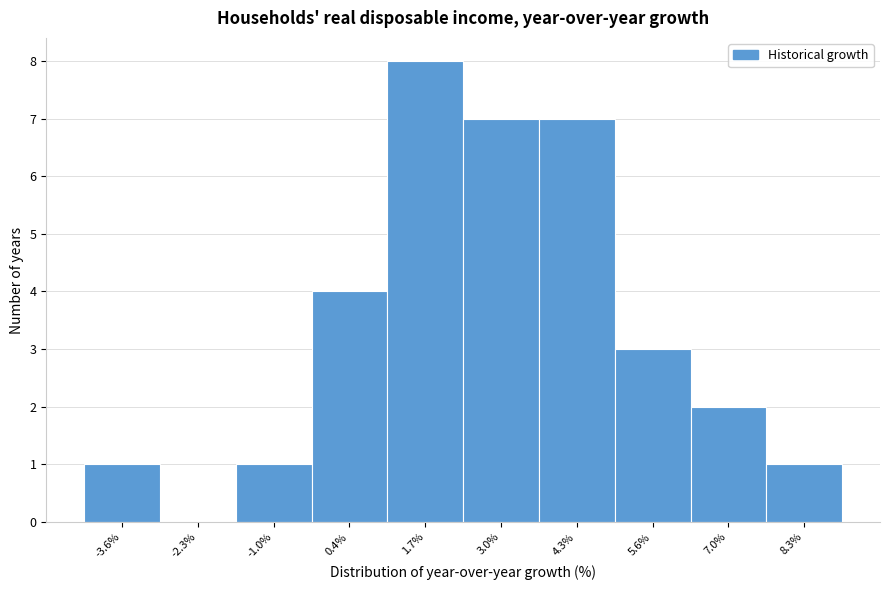

What is the height of the bar covering 5.0 to 6.4 on the x-axis? Neither the bar edges nor the heights are printed on the chart, so give them approximately, as read against the axes.

3